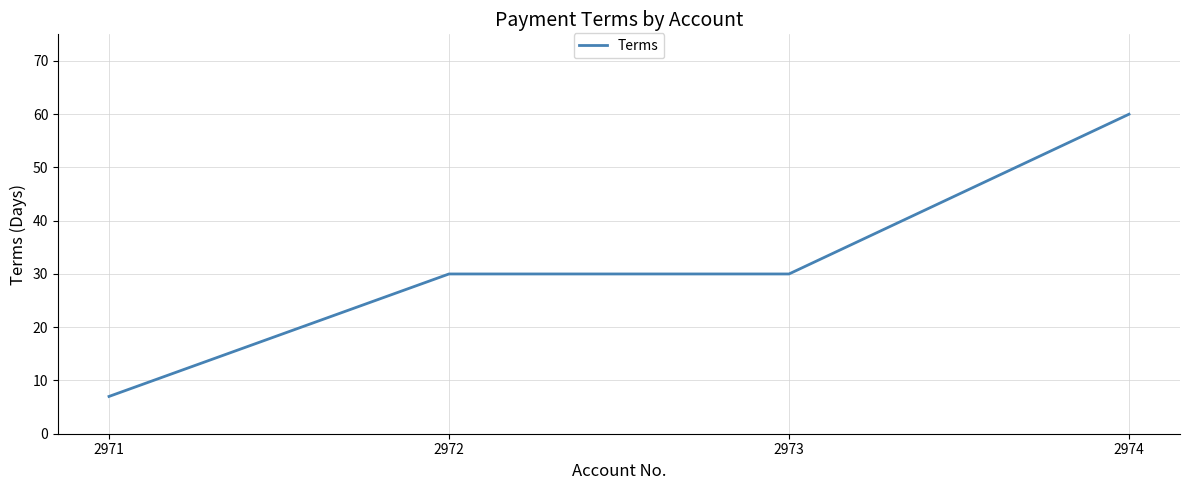

What is the change in value from 2971 to 2974?

+53